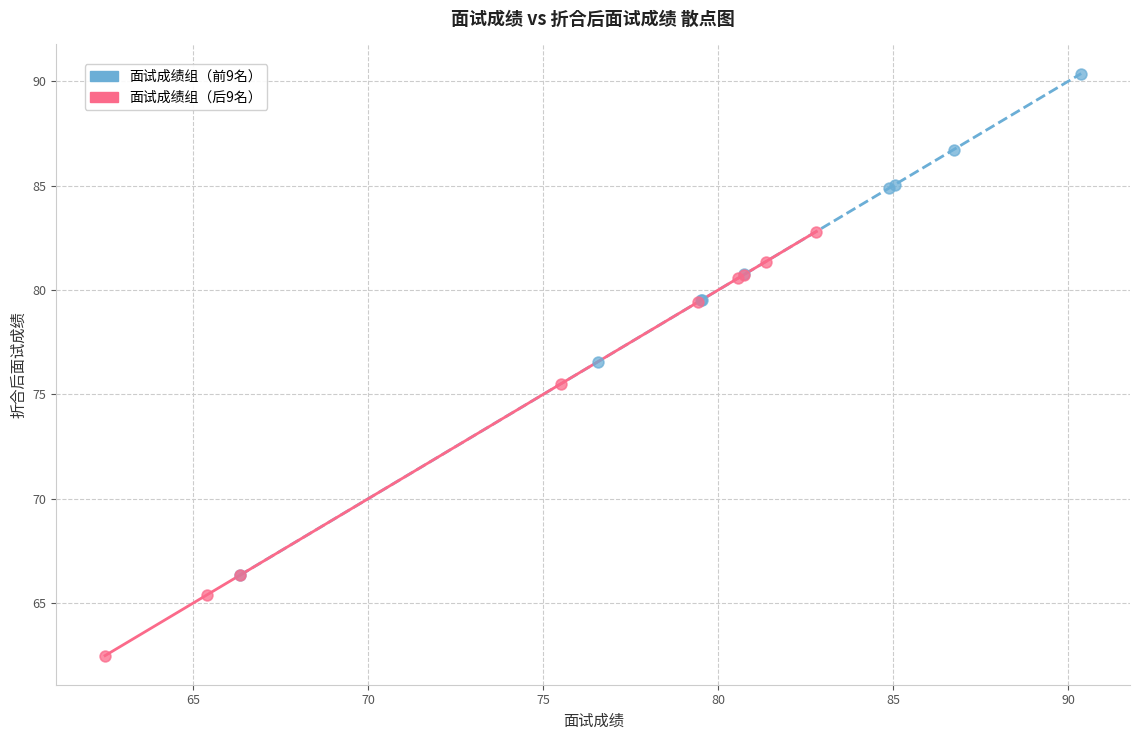

Which series contains the lowest Y value?

面试成绩组（后9名）